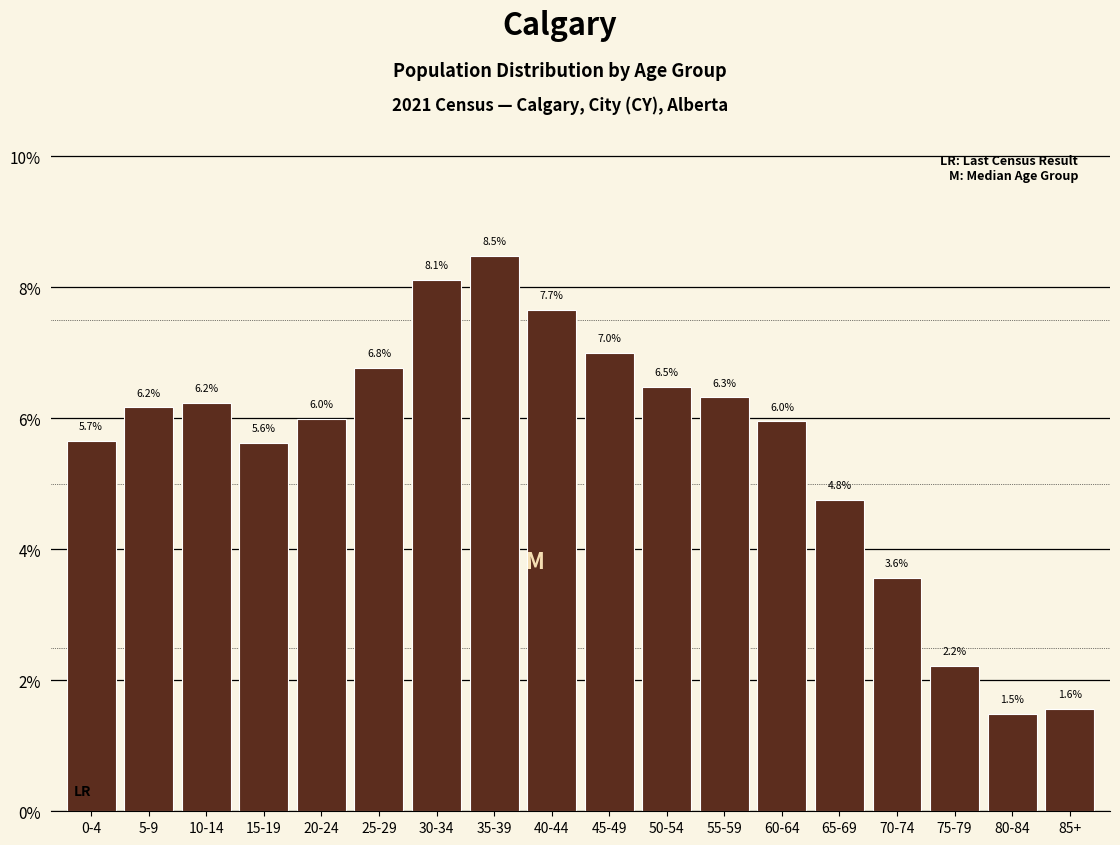

Reading left to right, list all the values displayed in this chart.

5.7	6.2	6.2	5.6	6.0	6.8	8.1	8.5	7.7	7.0	6.5	6.3	6.0	4.8	3.6	2.2	1.5	1.6